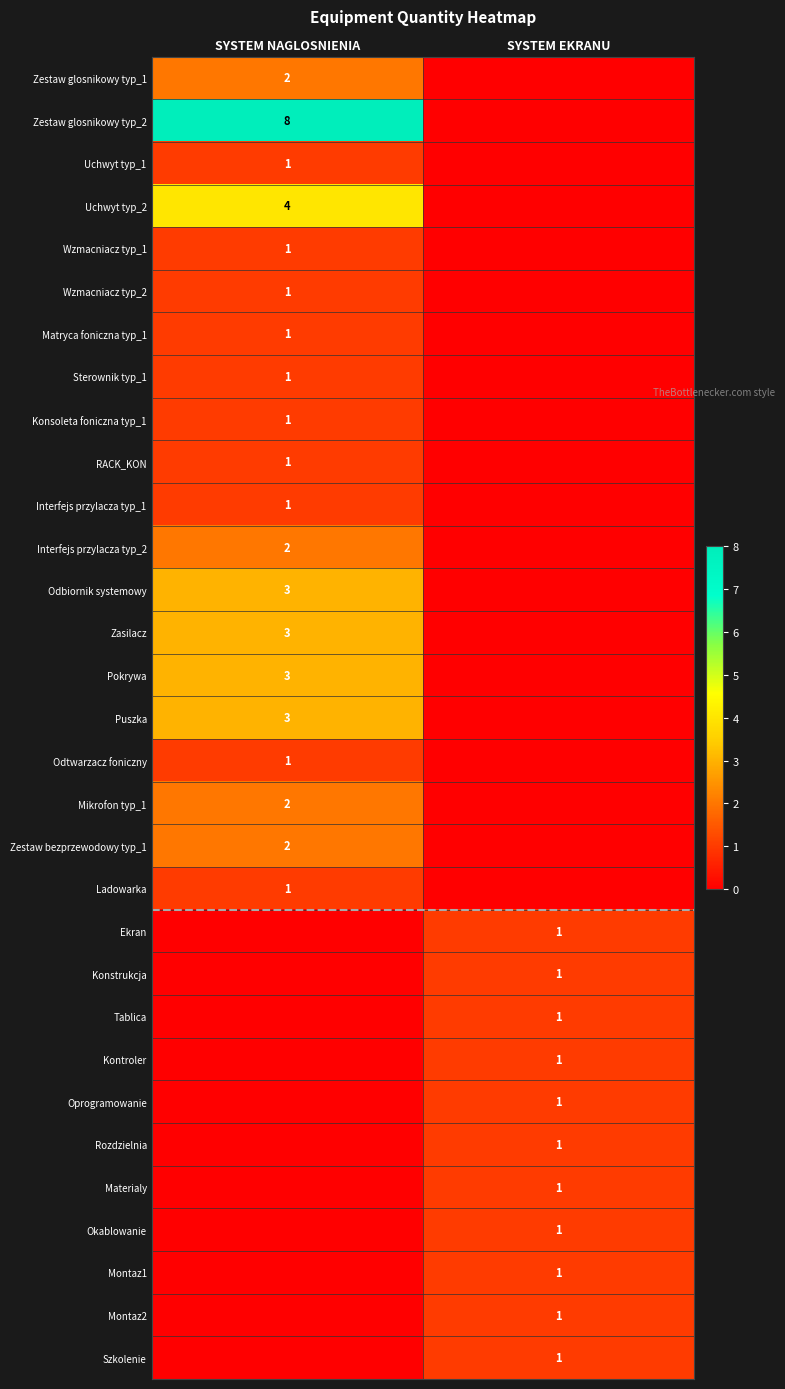

At which category is the sum across all series the highest?

SYSTEM NAGLOSNIENIA